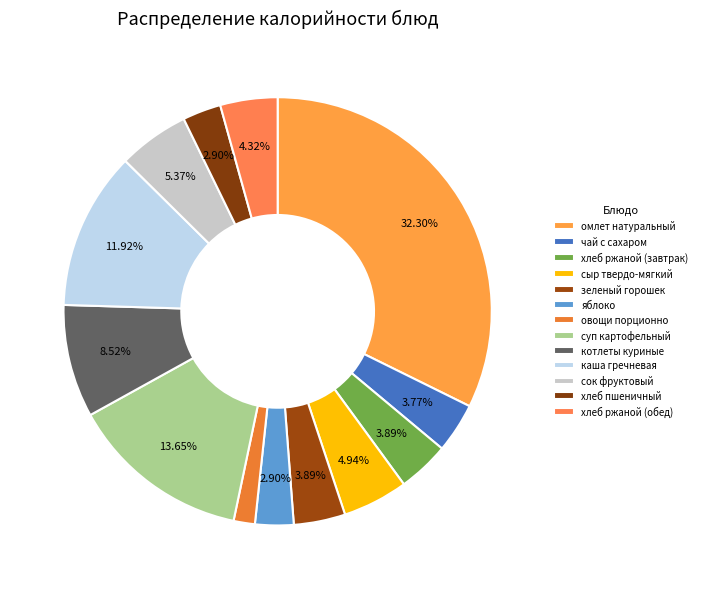

Count the number of slices in the pie.

13